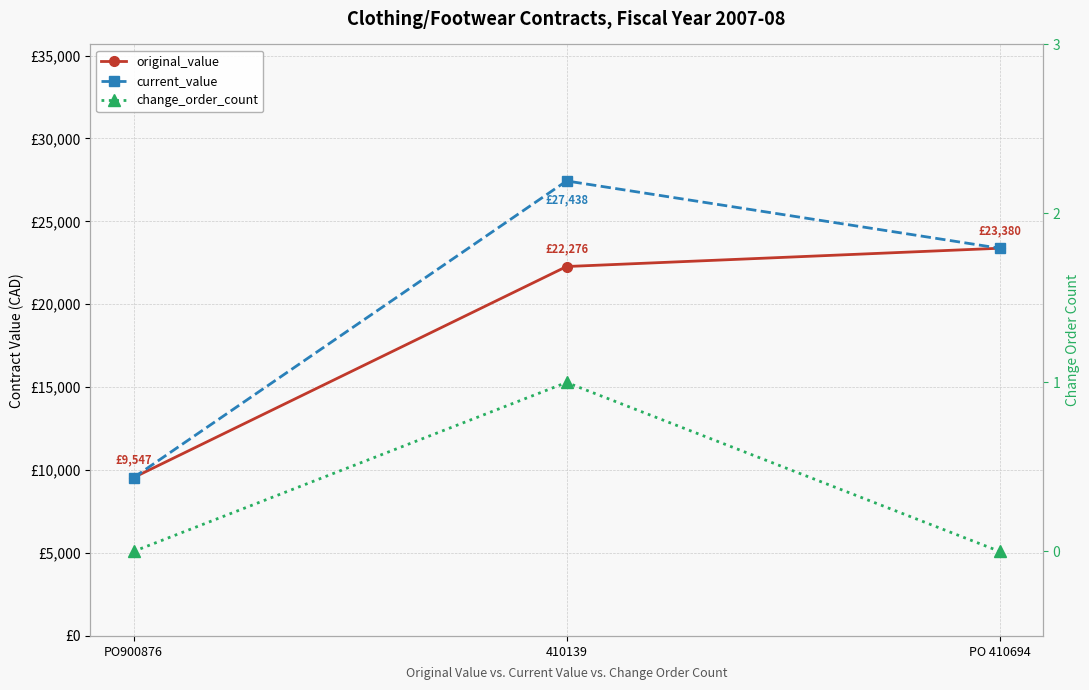

How many lines are shown in the chart?

3